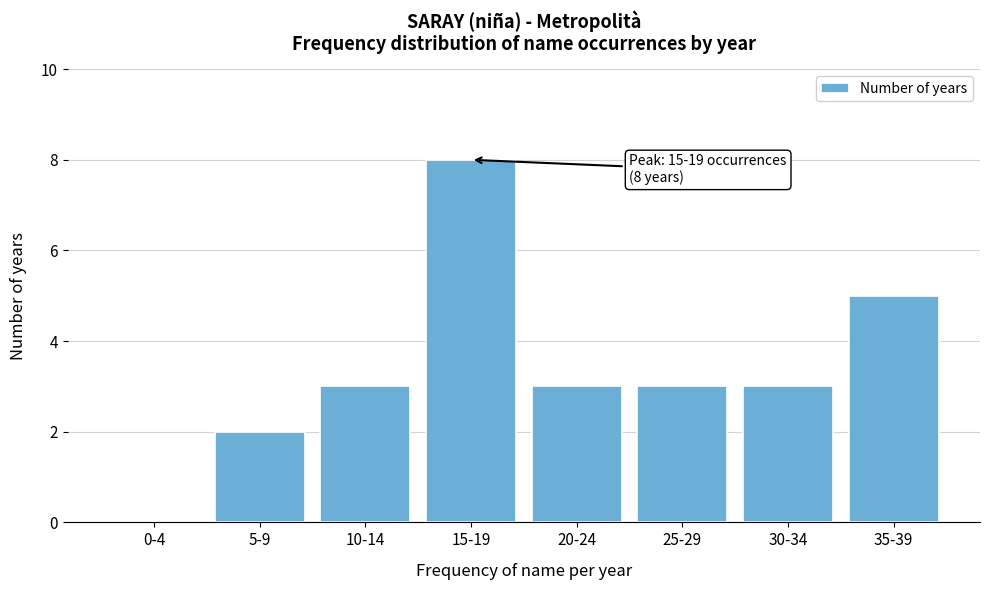

Reading left to right, what are all the values shown in this chart?

0-4=0	5-9=2	10-14=3	15-19=8	20-24=3	25-29=3	30-34=3	35-39=5